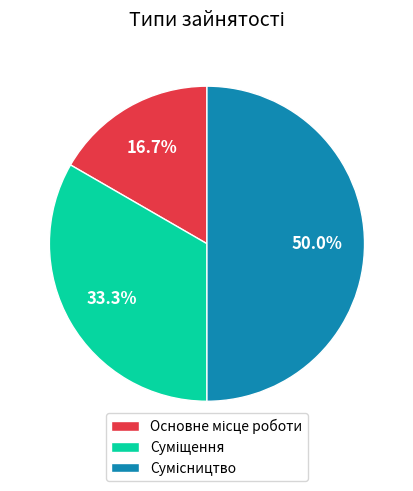

True or false: Сумісництво accounts for 59% of the total.

False